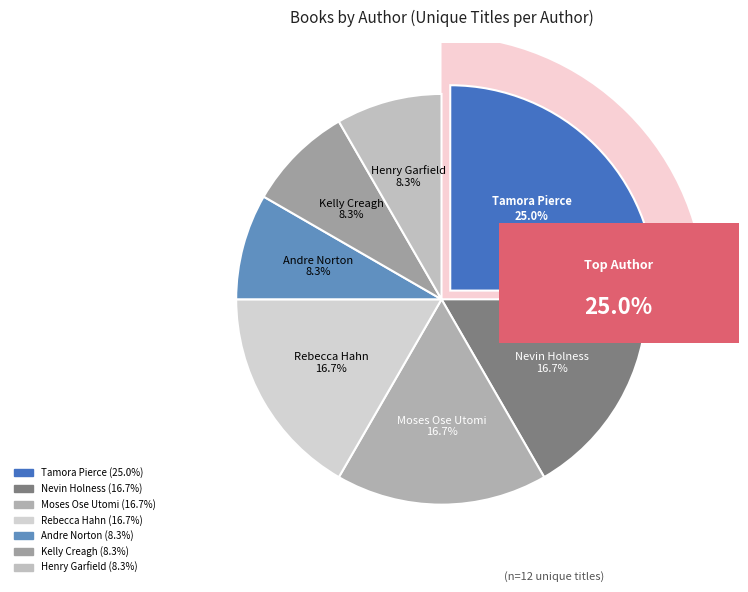

Is it true that Kelly Creagh (67373131) is 14% of the pie?

False